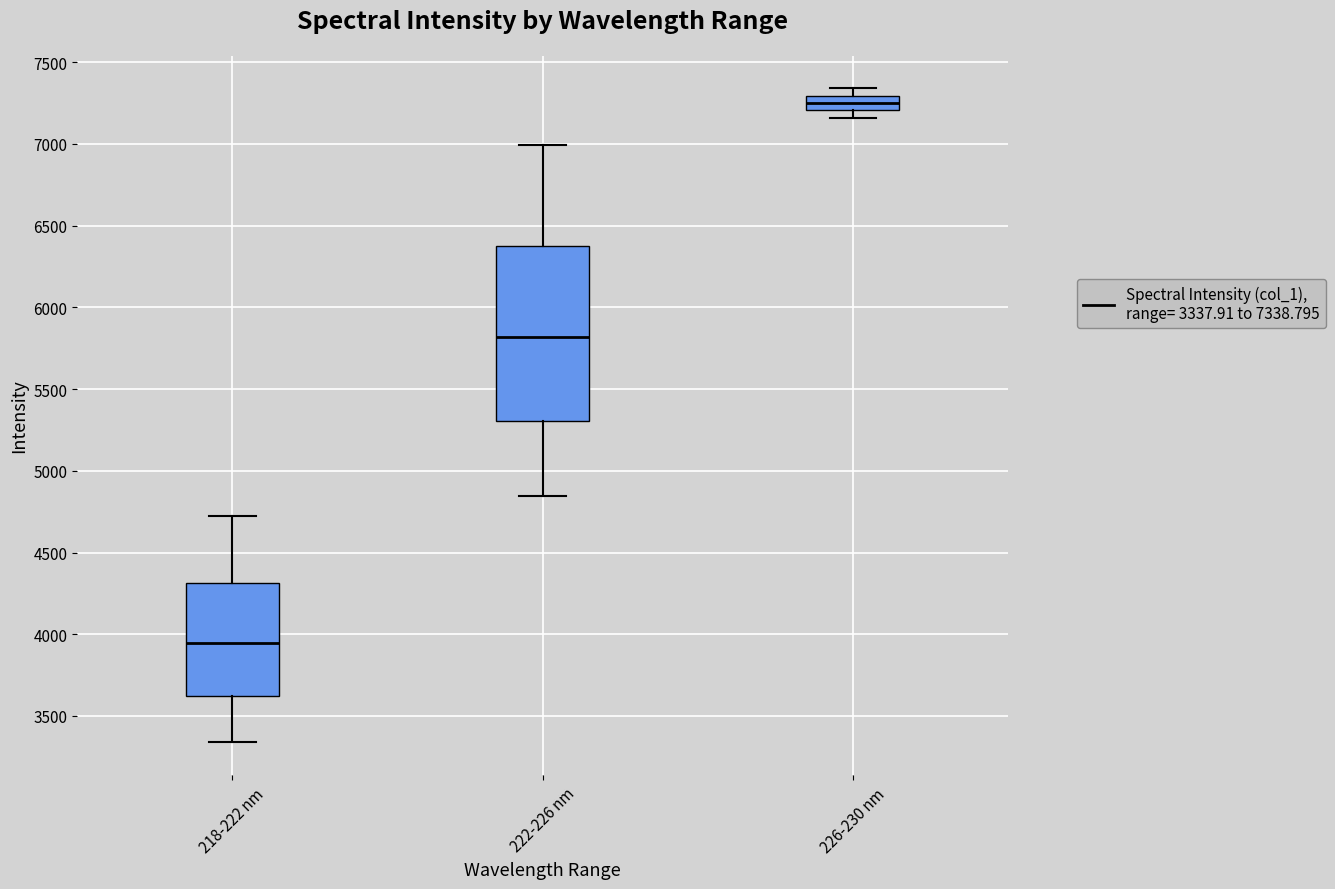

Reading left to right, read every box against the y-axis: the position of its median line, the range the box covers, and the ends of its whiskers. The values are not printed on the chart, so give them approximately, as read against the axis.

218-222 nm: median 3950, box 3600 to 4300, whiskers 3350 to 4700
222-226 nm: median 5800, box 5300 to 6400, whiskers 4850 to 7000
226-230 nm: median 7250, box 7200 to 7300, whiskers 7150 to 7350